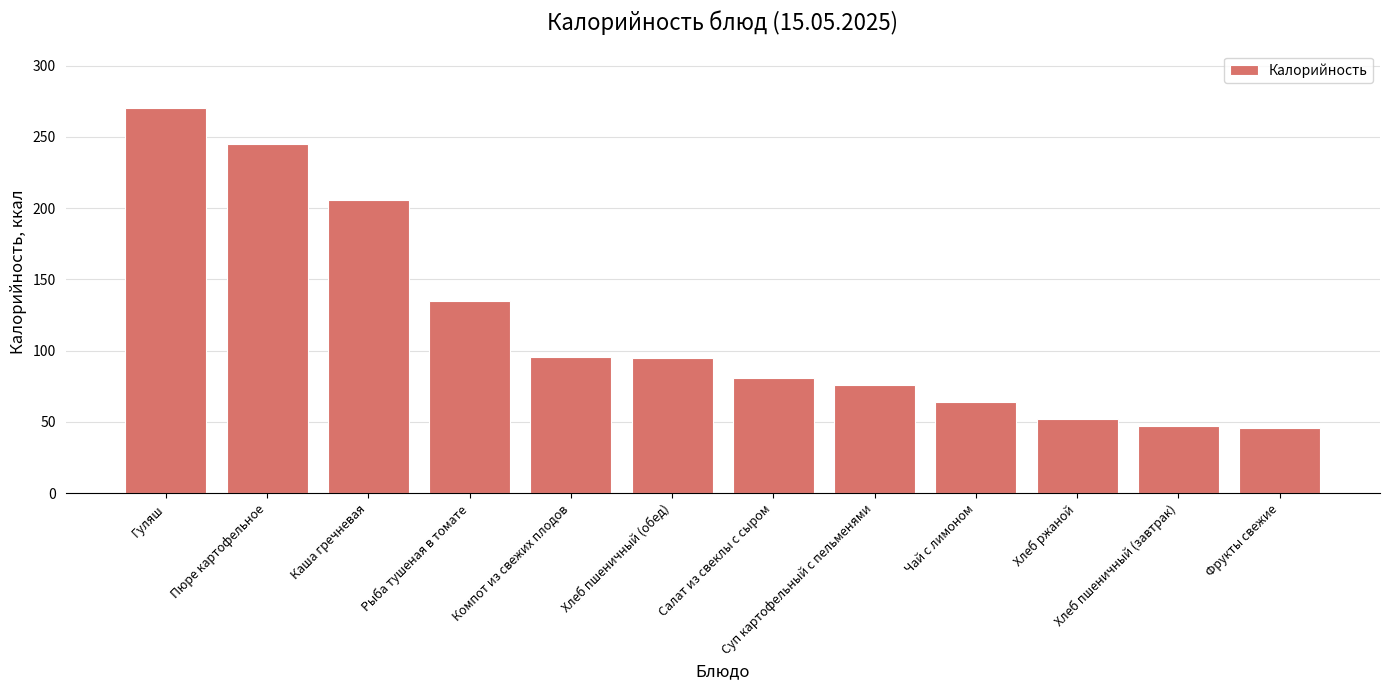

How many values exceed 94?

6